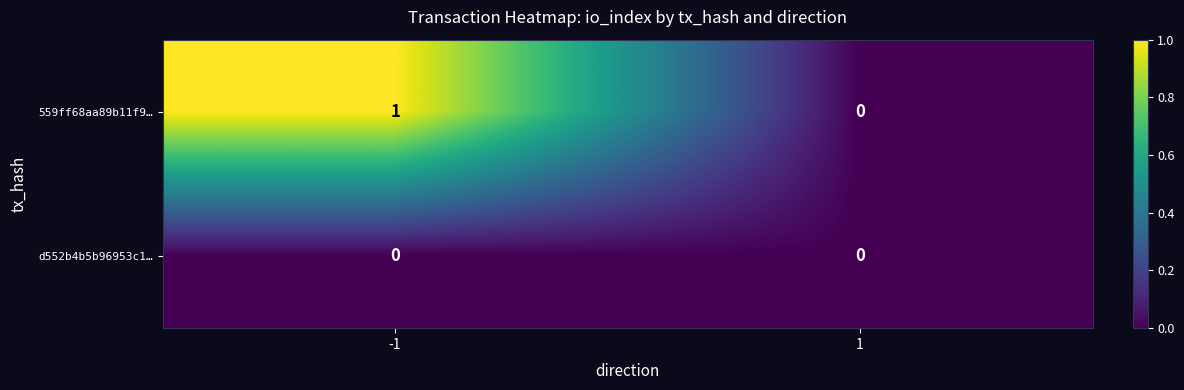

Reading left to right, list all the values displayed in this chart.

559ff68aa89b11f9…: -1=1	1=0
d552b4b5b96953c1…: -1=0	1=0